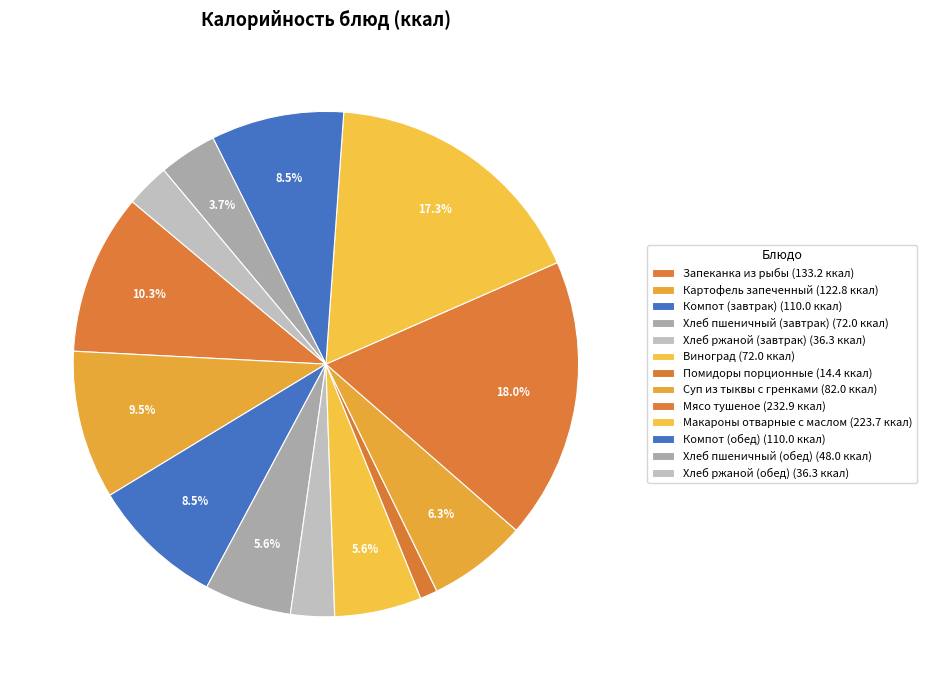

Rank the categories by value from lowest to highest.

Помидоры порционные, Хлеб ржаной (завтрак), Хлеб ржаной (обед), Хлеб пшеничный (обед), Хлеб пшеничный (завтрак), Виноград, Суп из тыквы с гренками, Компот (завтрак), Компот (обед), Картофель запеченный, Запеканка из рыбы, Макароны отварные с маслом, Мясо тушеное